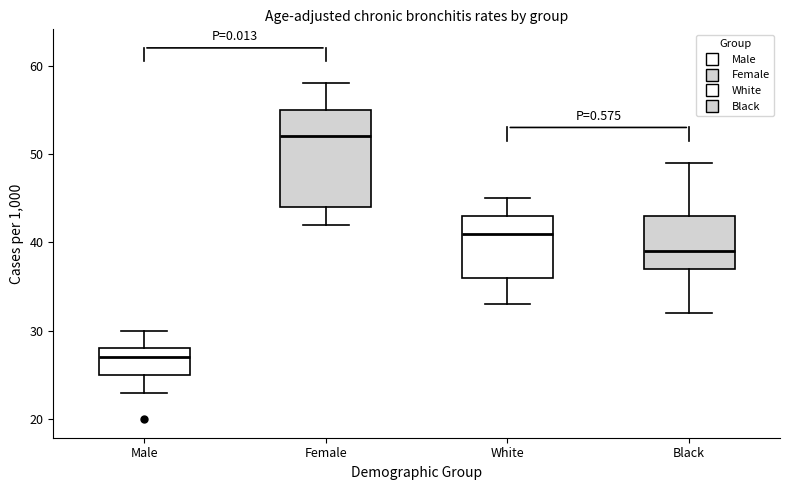

Reading left to right, read every box against the y-axis: the position of its median line, the range the box covers, and the ends of its whiskers. The values are not printed on the chart, so give them approximately, as read against the axis.

Male: median 27, box 25 to 28, whiskers 23 to 30
Female: median 52, box 44 to 55, whiskers 42 to 58
White: median 41, box 36 to 43, whiskers 33 to 45
Black: median 39, box 37 to 43, whiskers 32 to 49